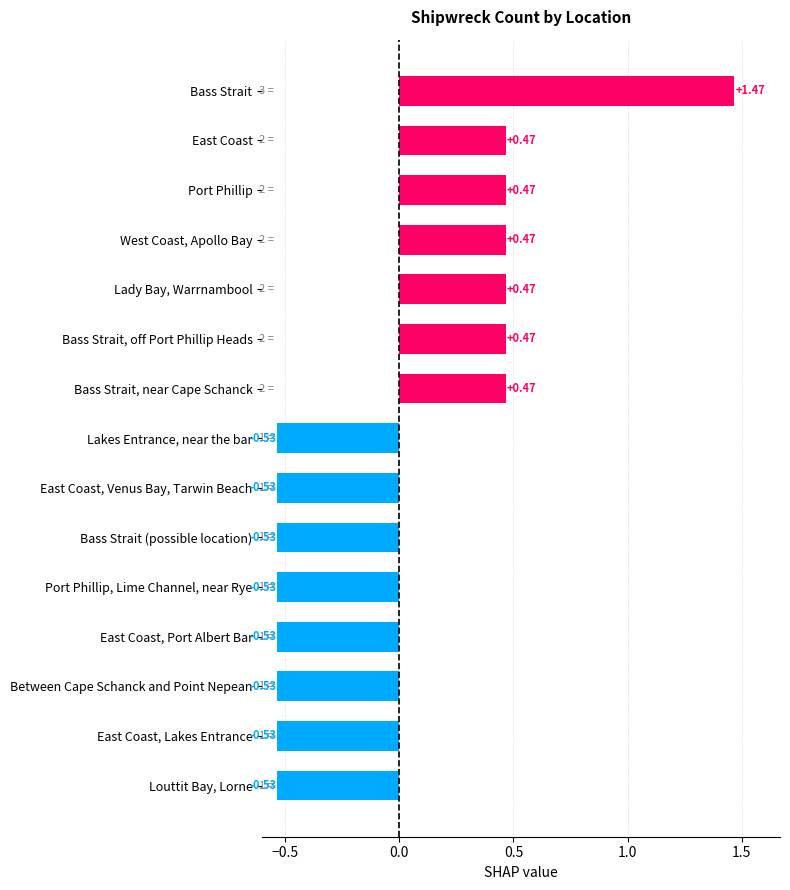

How many negative values are there?

8